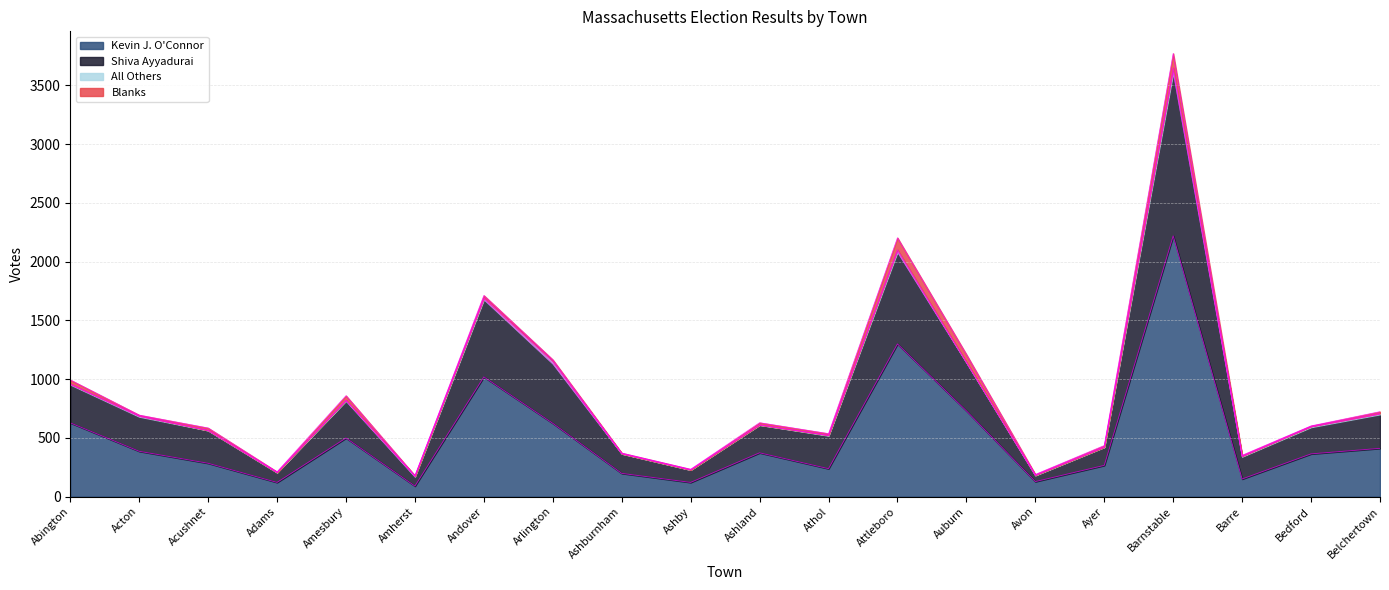

At which label does Kevin J. O'Connor reach its peak?

Barnstable